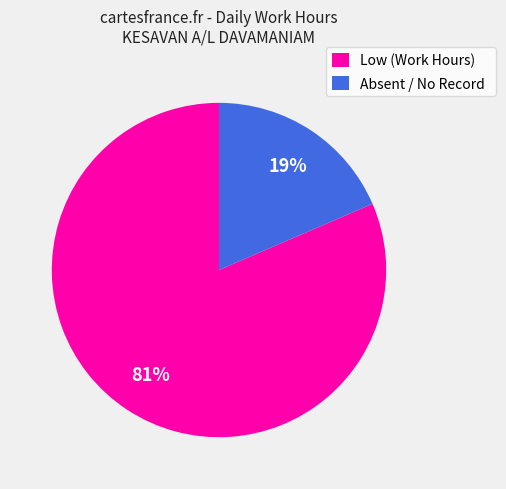

Combined, do Absent / No Record and Low (Work Hours) account for over 50%?

Yes